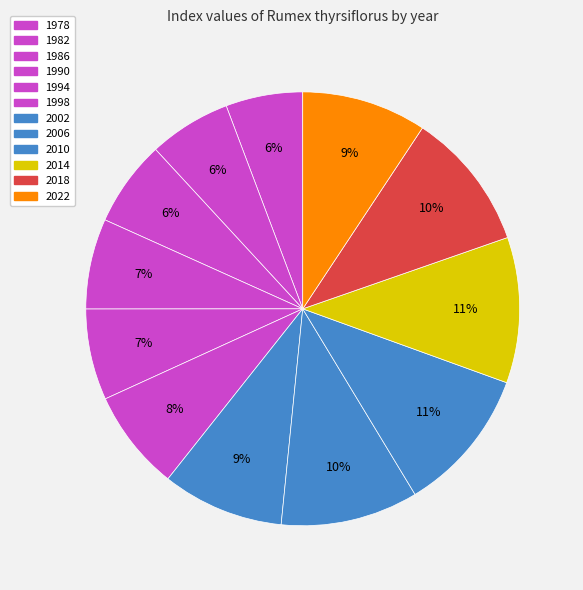

To the nearest percent, what is the average slice percentage?

8%